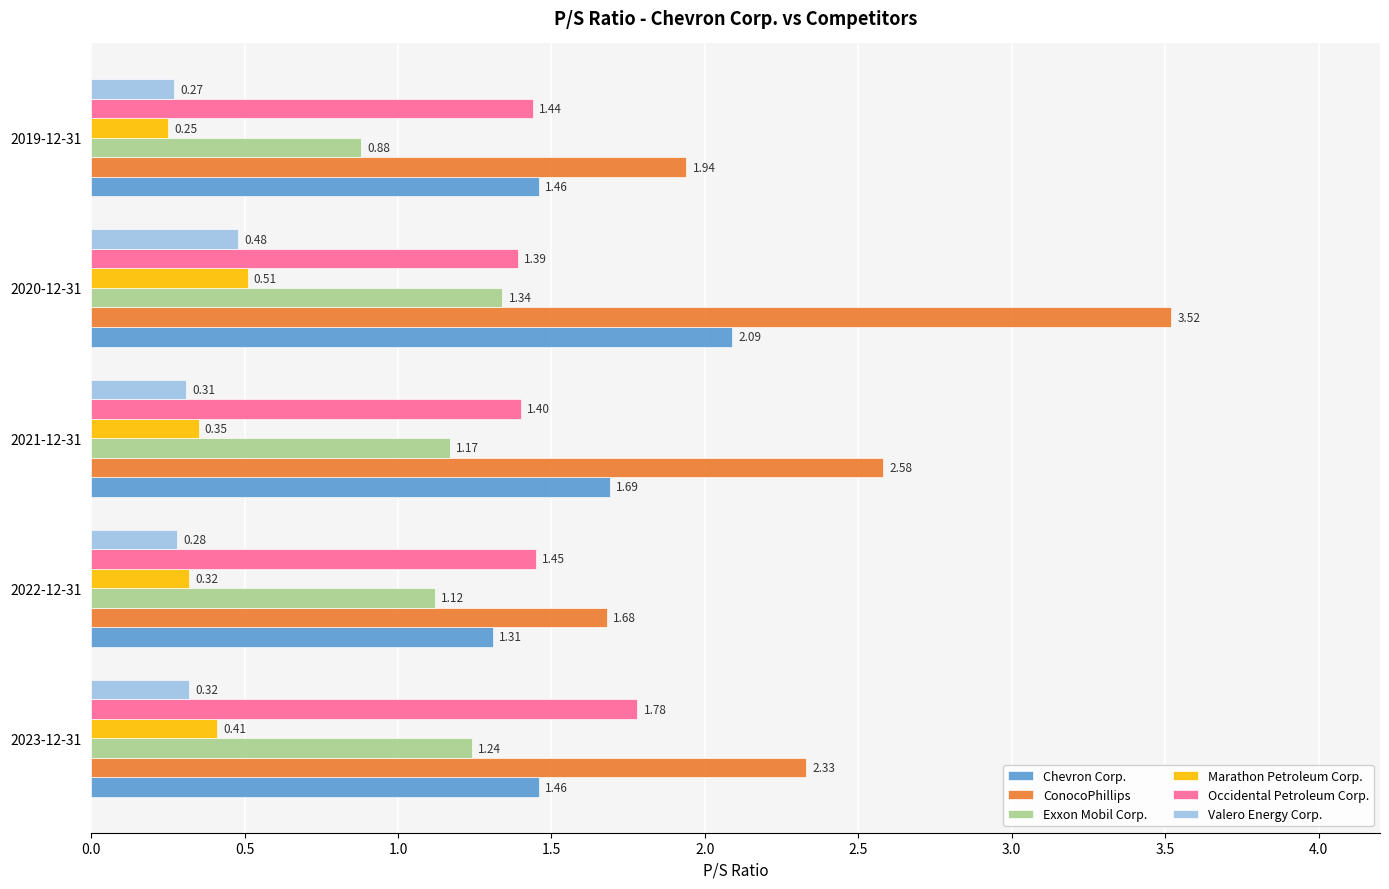

What is the difference between the maximum and second lowest values in the ConocoPhillips series?

1.6